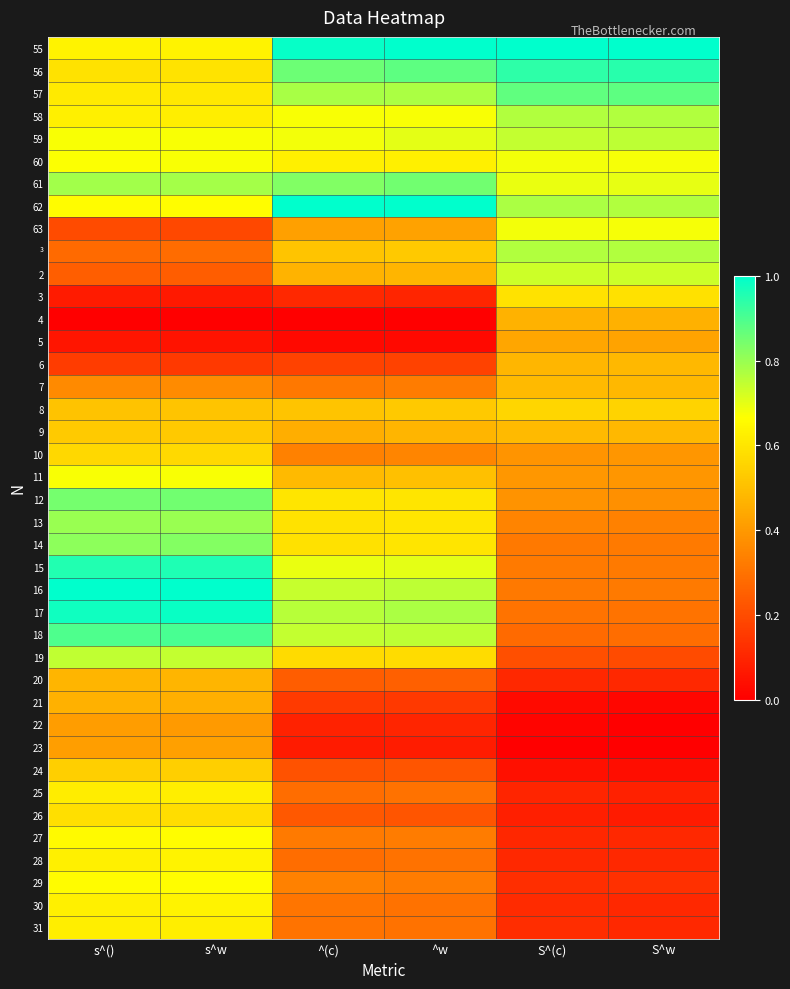

How many distinct data groups are displayed?

40